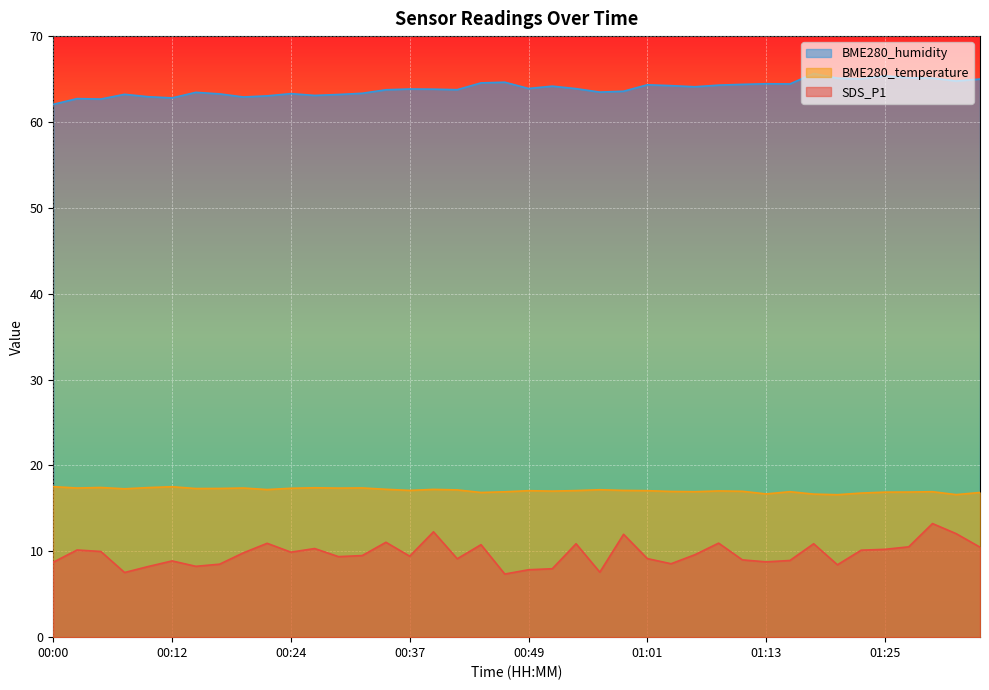

In BME280_humidity, how many points are lower than both neighbors (excluding endpoints)?

11